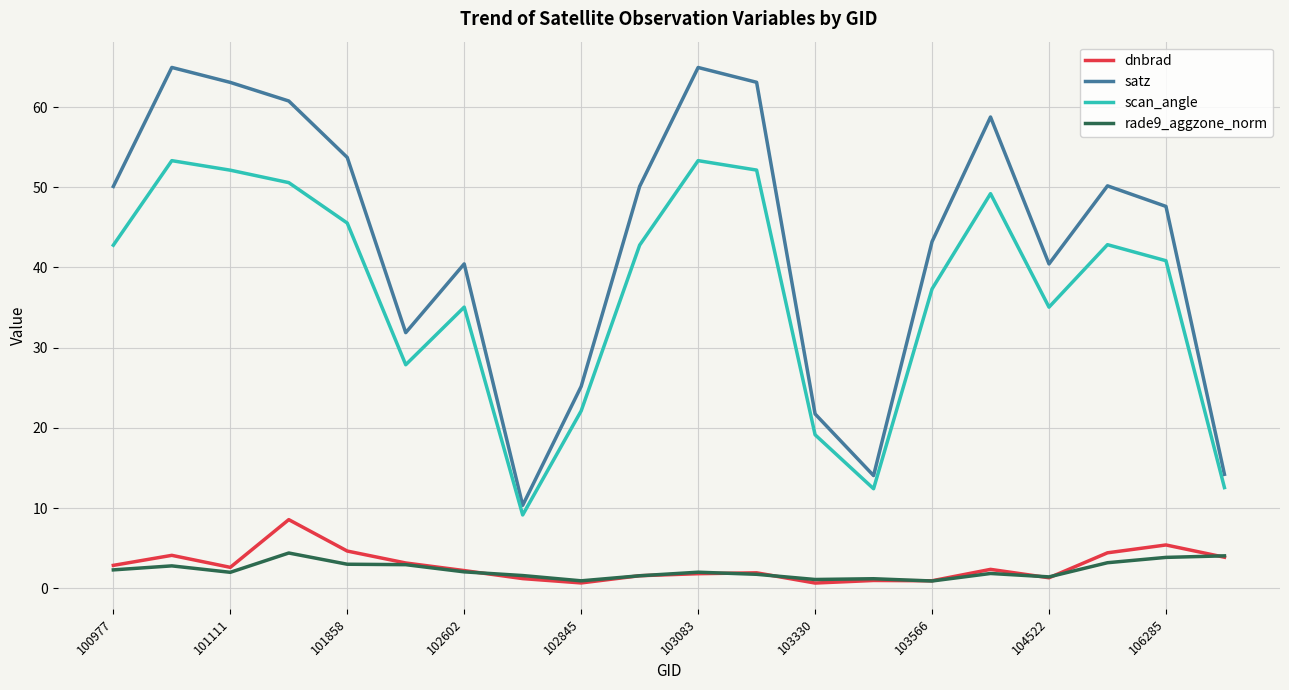

How many lines are shown in the chart?

4